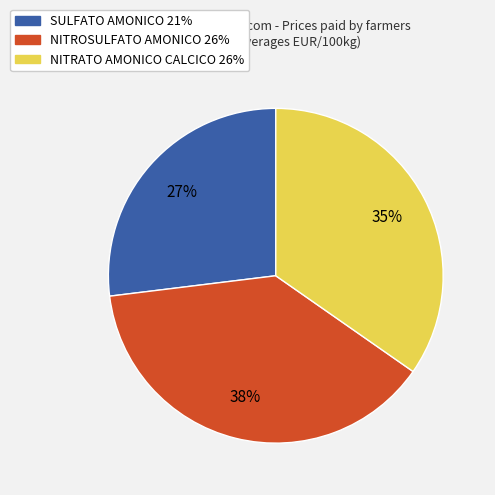

Is there any slice that represents more than half of the pie?

No